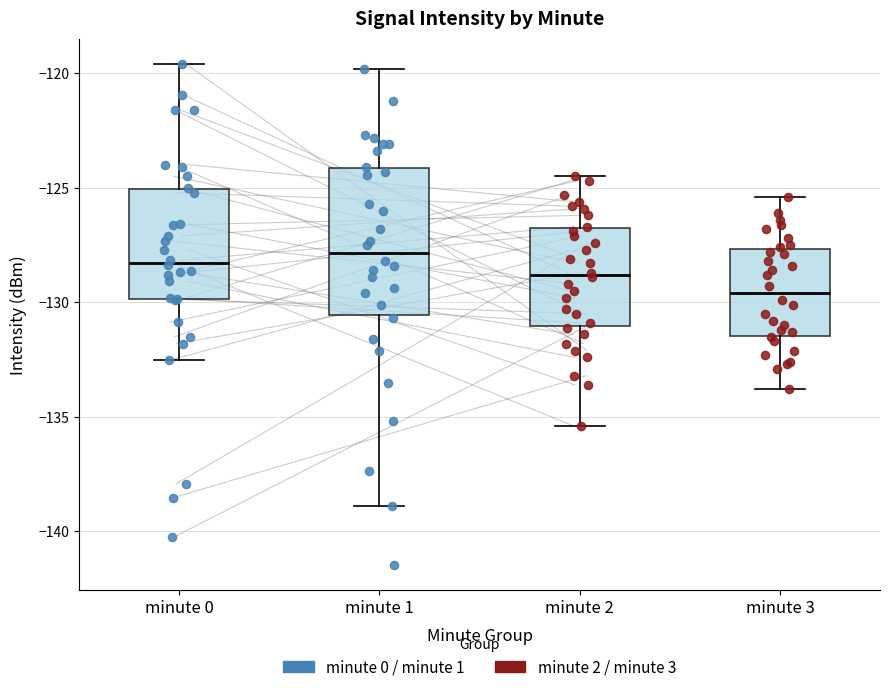

Where is the lower edge of the box for minute 1 on the y-axis? The values are not printed on the chart, so give them approximately, as read against the axis.

-130.5